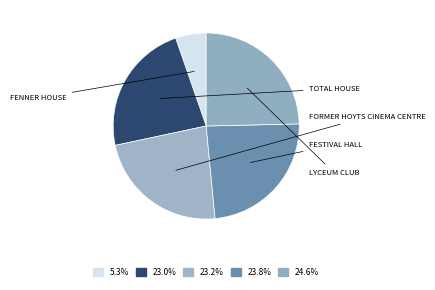

Which slice is the smallest?

FENNER HOUSE